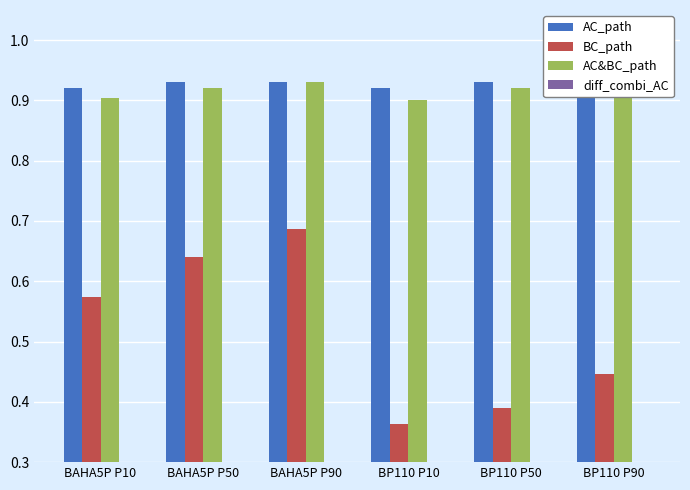

Which series has the largest range (max minus min)?

BC_path